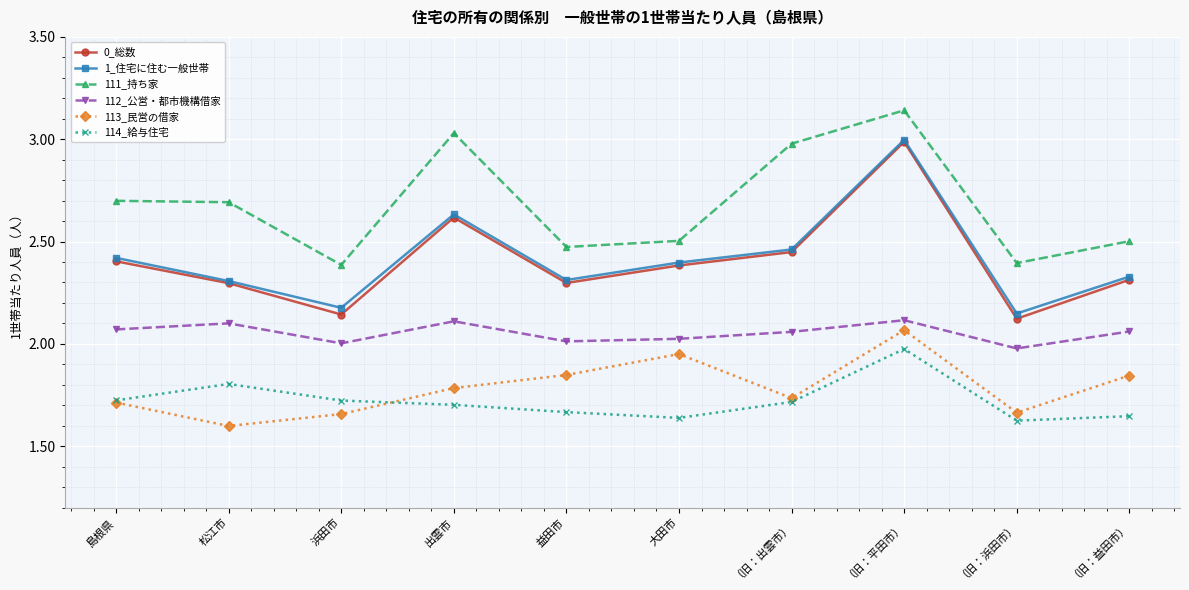

Which label corresponds to the largest value in the chart?

（旧：平田市）